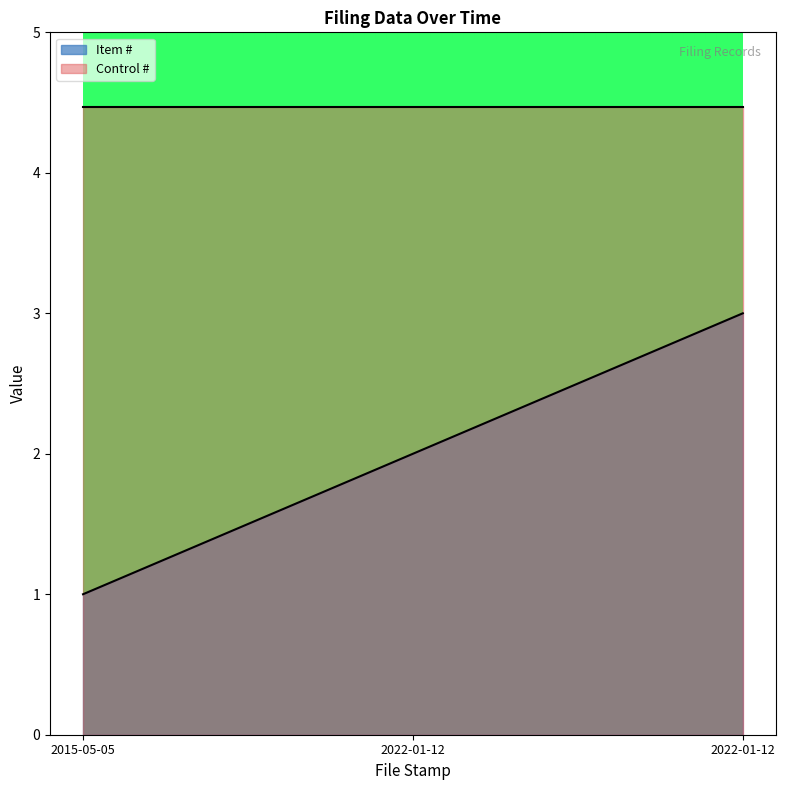

True or false: the data shows 4 at 2022-01-12.

False